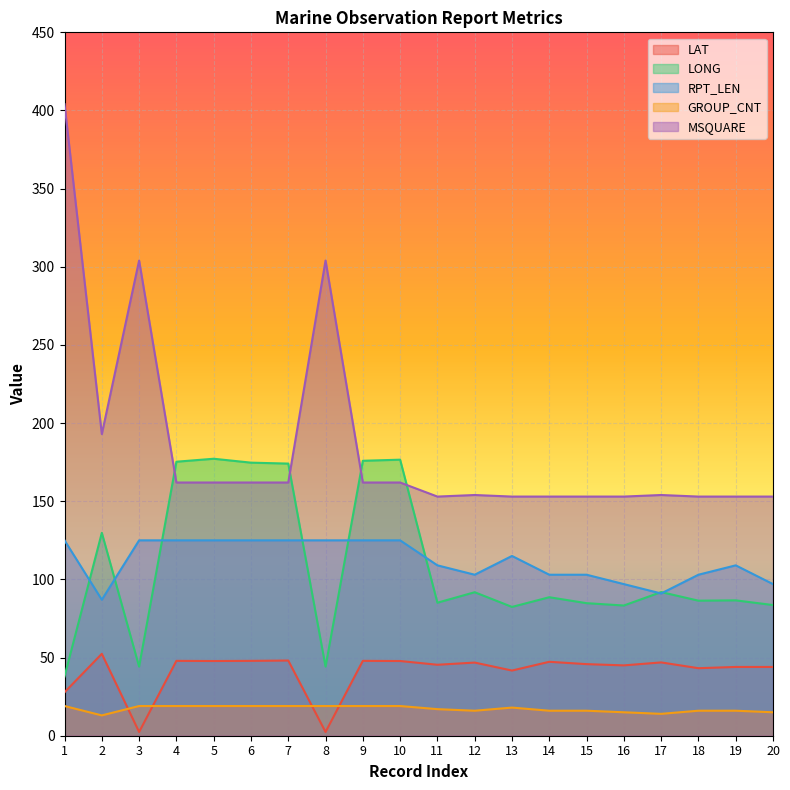

Reading right to left, transcribe all the data shown in this chart.

LAT: 20=44.0	19=44.0	18=43.2	17=46.9	16=45.0	15=45.8	14=47.3	13=41.7	12=46.8	11=45.4	10=47.8	9=47.9	8=2.4	7=48.1	6=47.9	5=47.8	4=47.9	3=2.4	2=52.4	1=27.8
LONG: 20=83.6	19=86.6	18=86.4	17=91.9	16=83.3	15=84.8	14=88.6	13=82.4	12=91.8	11=85.1	10=176.6	9=175.9	8=44.2	7=174.1	6=174.7	5=177.2	4=175.3	3=44.2	2=129.8	1=37.9
RPT_LEN: 20=97.0	19=109.0	18=103.0	17=91.0	16=97.0	15=103.0	14=103.0	13=115.0	12=103.0	11=109.0	10=125.0	9=125.0	8=125.0	7=125.0	6=125.0	5=125.0	4=125.0	3=125.0	2=87.0	1=125.0
GROUP_CNT: 20=15.0	19=16.0	18=16.0	17=14.0	16=15.0	15=16.0	14=16.0	13=18.0	12=16.0	11=17.0	10=19.0	9=19.0	8=19.0	7=19.0	6=19.0	5=19.0	4=19.0	3=19.0	2=13.0	1=19.0
MSQUARE: 20=153.0	19=153.0	18=153.0	17=154.0	16=153.0	15=153.0	14=153.0	13=153.0	12=154.0	11=153.0	10=162.0	9=162.0	8=304.0	7=162.0	6=162.0	5=162.0	4=162.0	3=304.0	2=193.0	1=404.0